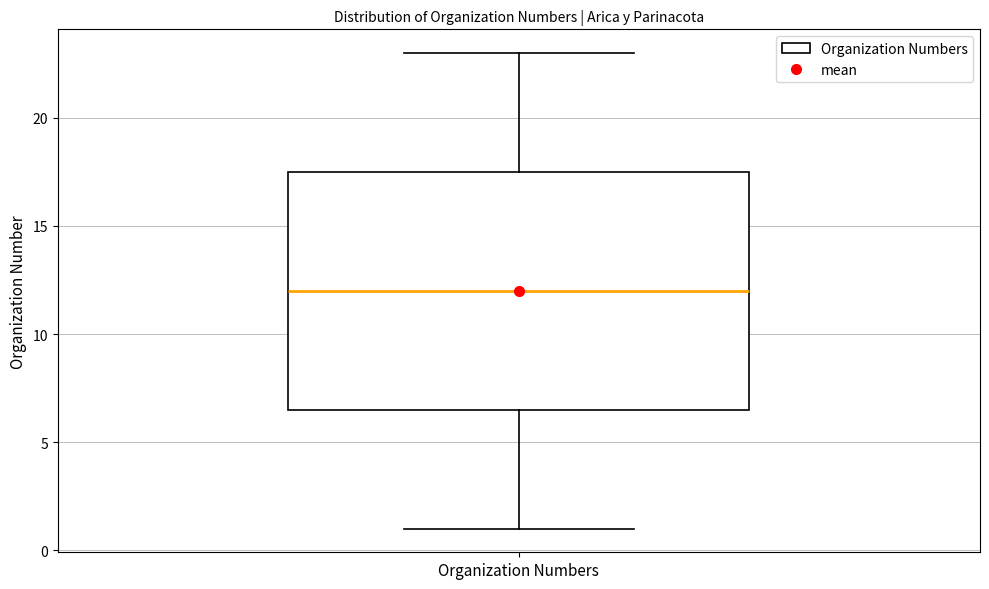

Read this box plot against the y-axis: the position of the median line, the range covered by the box, and the ends of both whiskers. The values are not printed on the chart, so give them approximately, as read against the axis.

median 12.0, box 6.5 to 17.5, whiskers 1.0 to 23.0